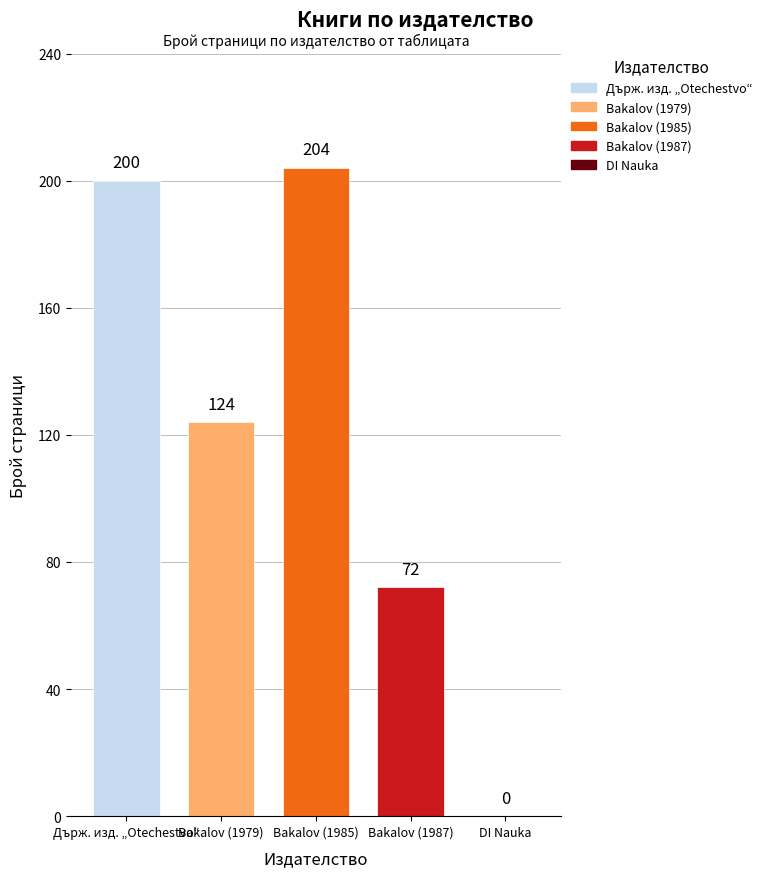

What is the greatest value displayed?

204